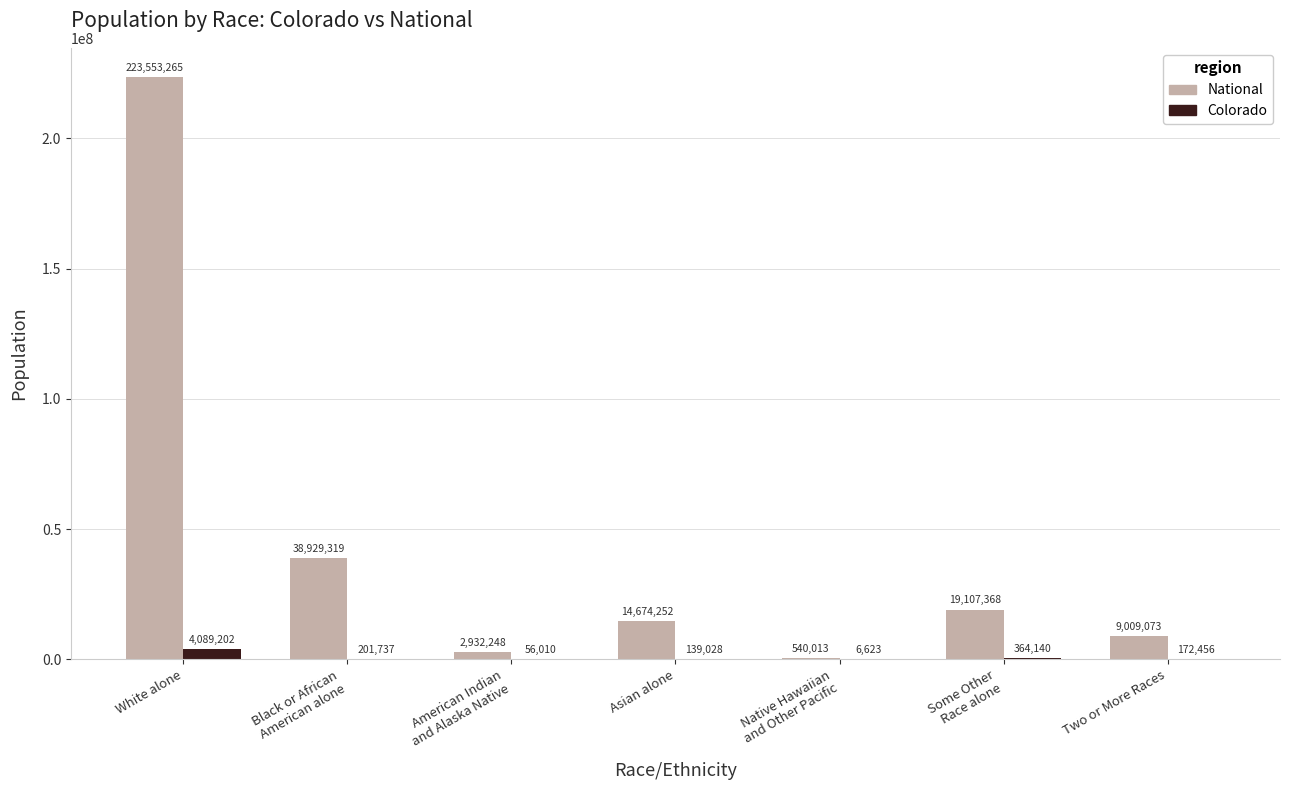

How many categories are shown in the chart?

7